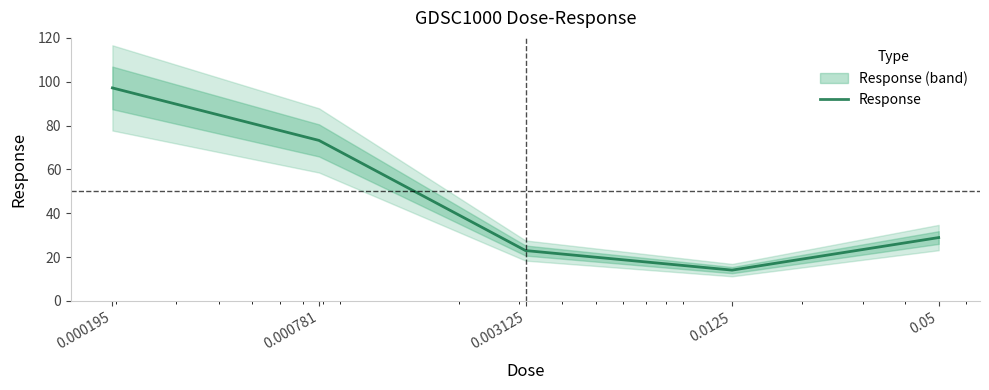

What is the maximum value shown in the chart?

97.2